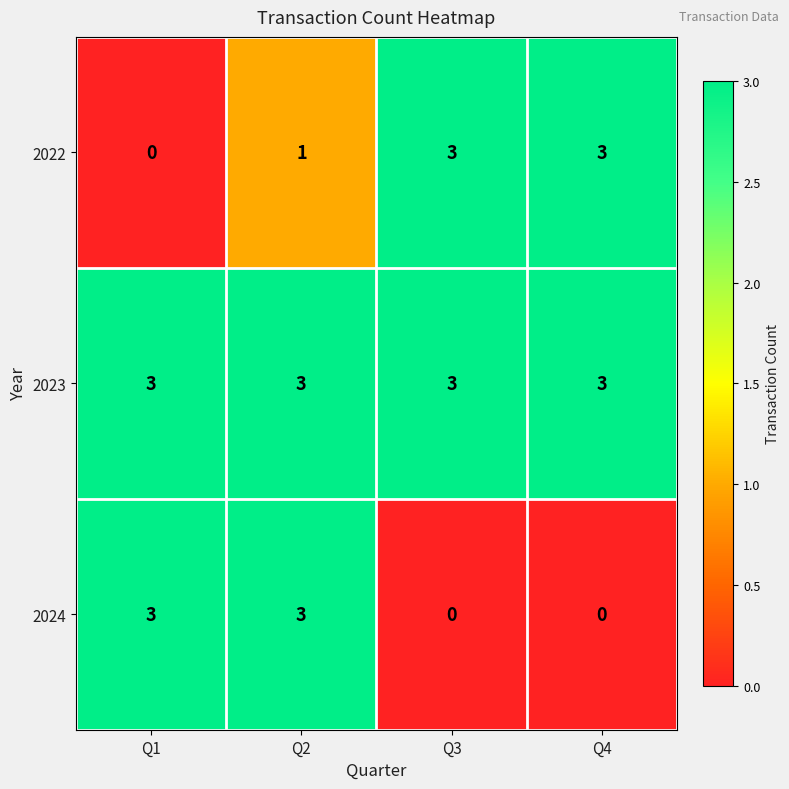

What is the difference between the highest and lowest values at Q4?

3